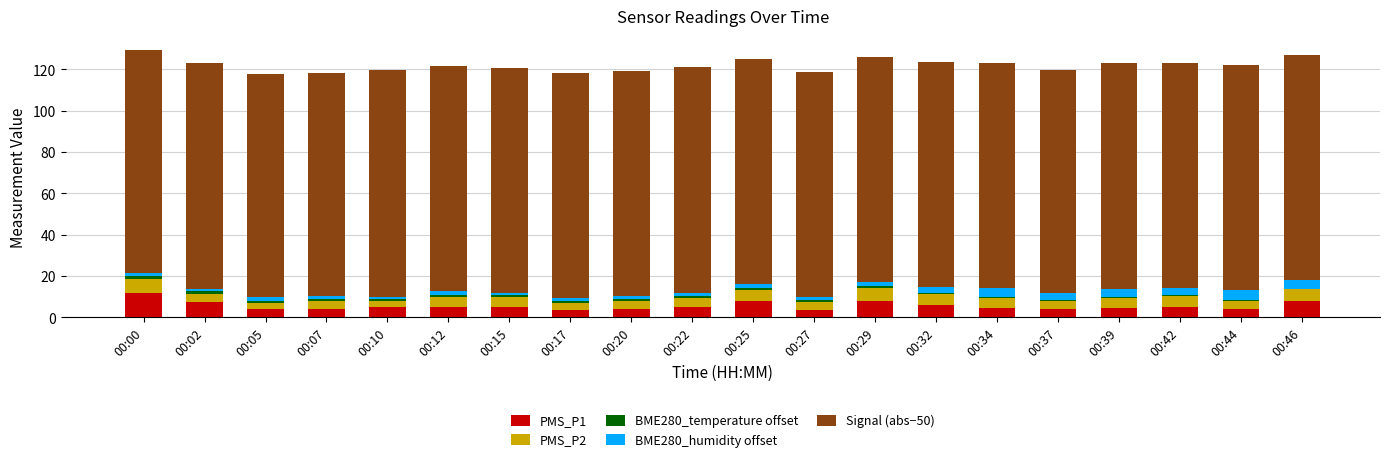

How many bars are there in total?

20